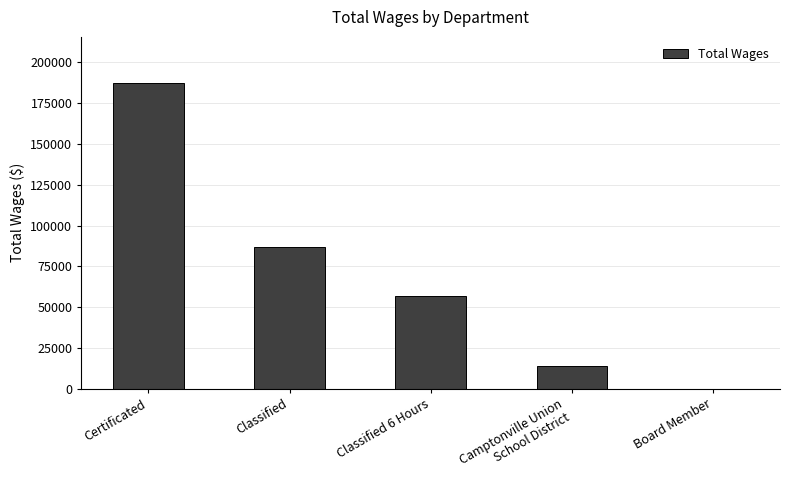

What is the sum of all values?

345260